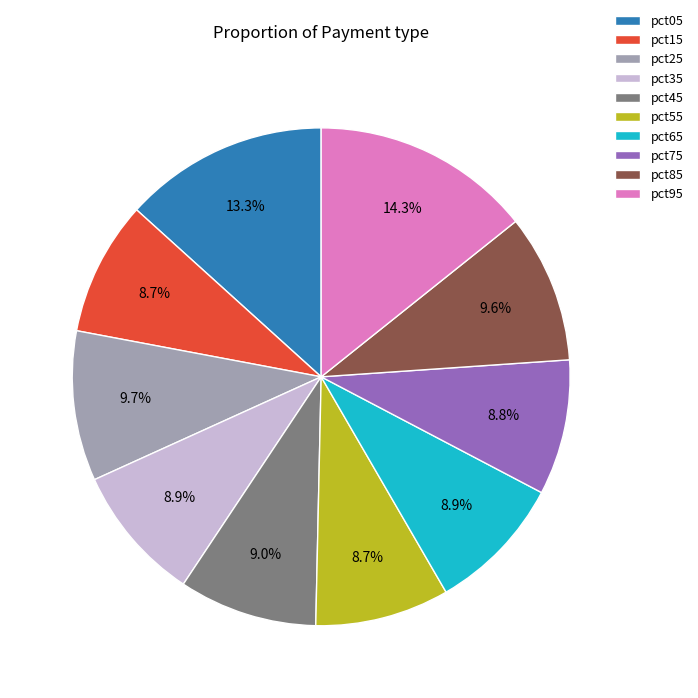

Is pct35 the majority of the pie?

No